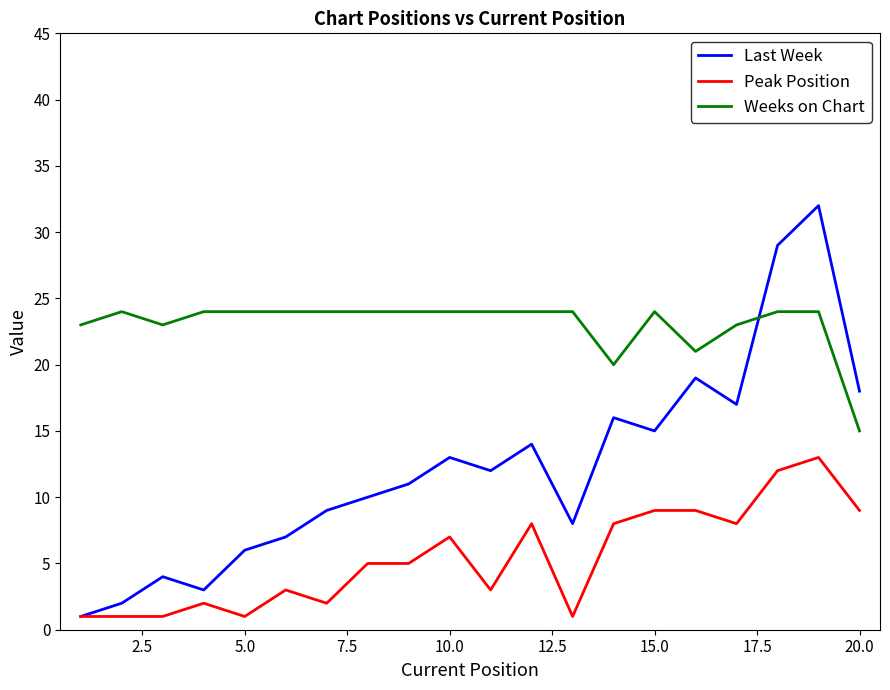

What is the average value of the Weeks on Chart series?

23